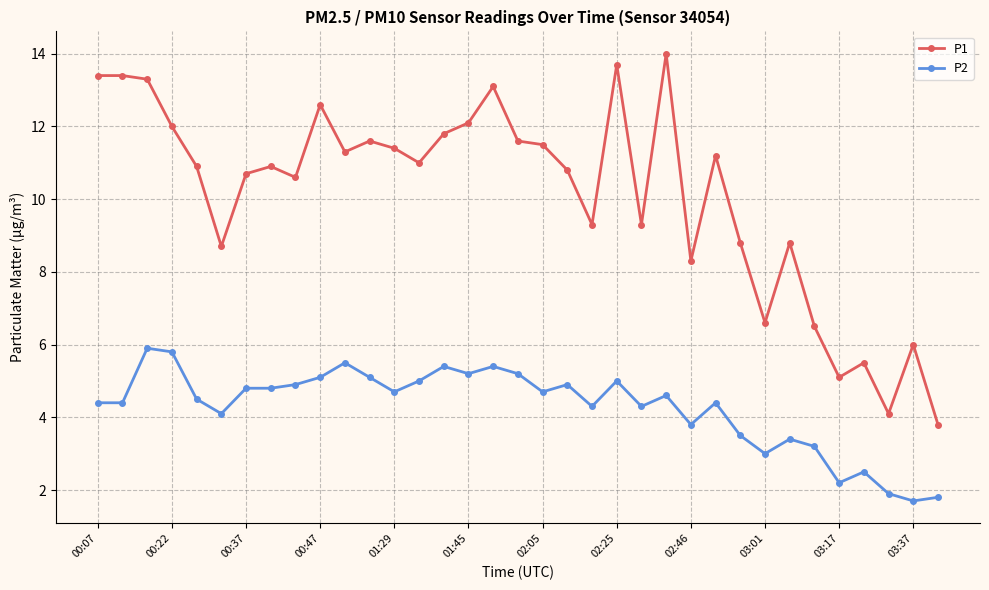

True or false: P1 has more than 1 interior local peaks.

True